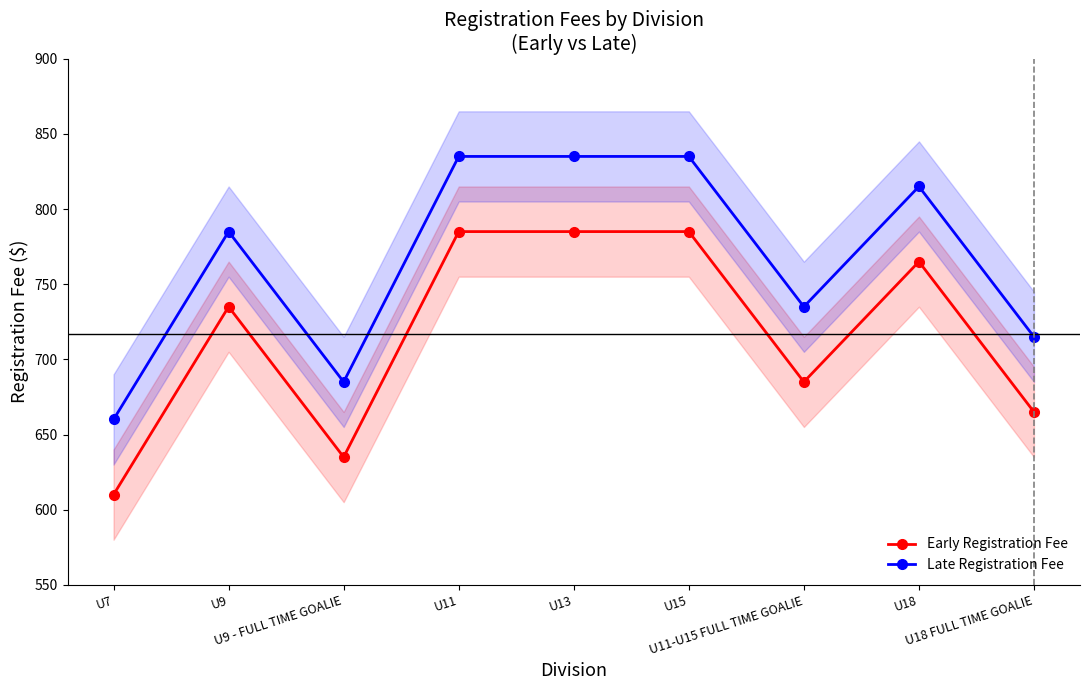

At which label does Early Registration Fee reach its minimum?

U7